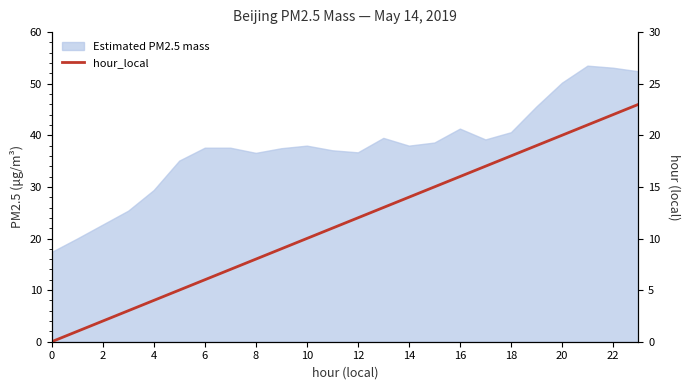

How many values exceed 12?

11